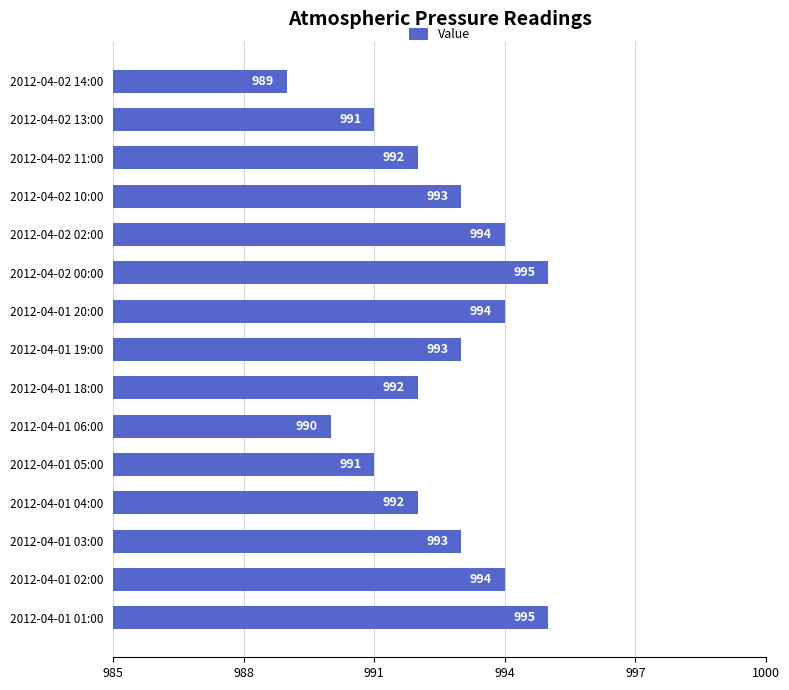

The chart shows a value of 645 at 2012-04-01 03:00. True or false?

False